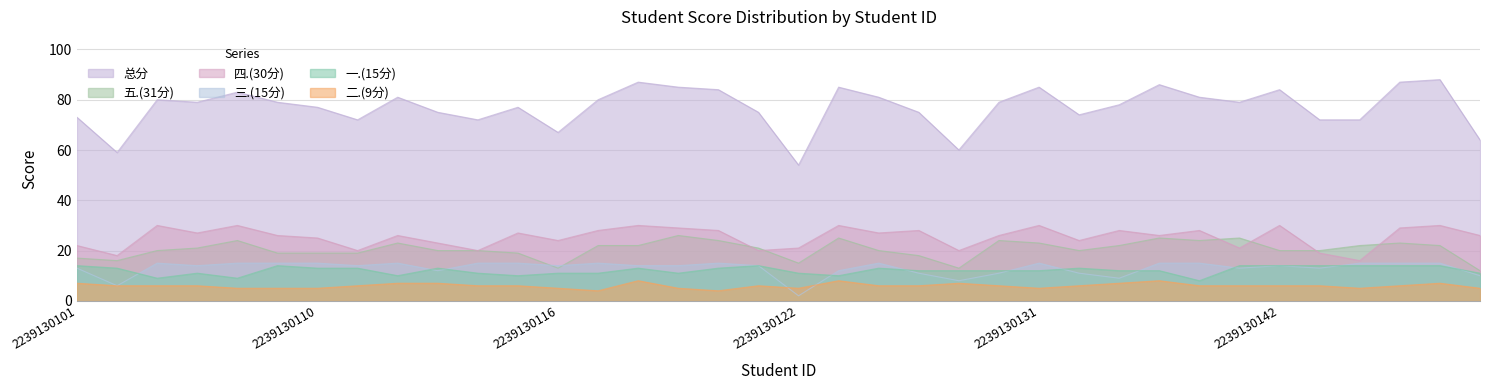

What is the smallest value displayed?

2